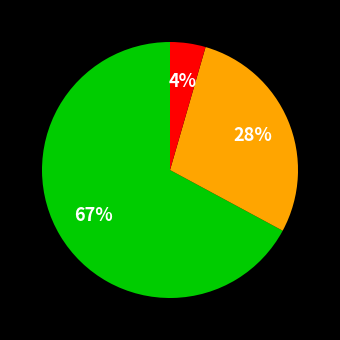

To the nearest percent, what is the average slice percentage?

33%